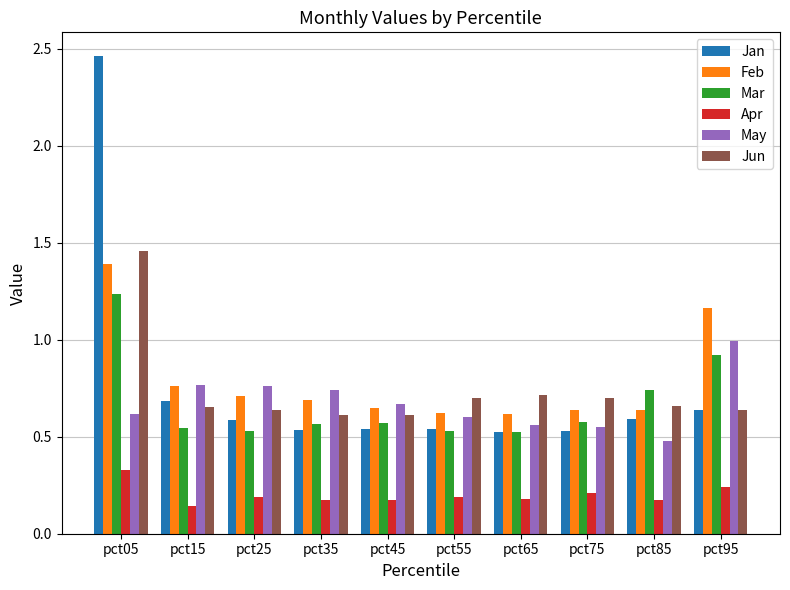

What is the sum of the May values at pct05 and pct95?

1.6